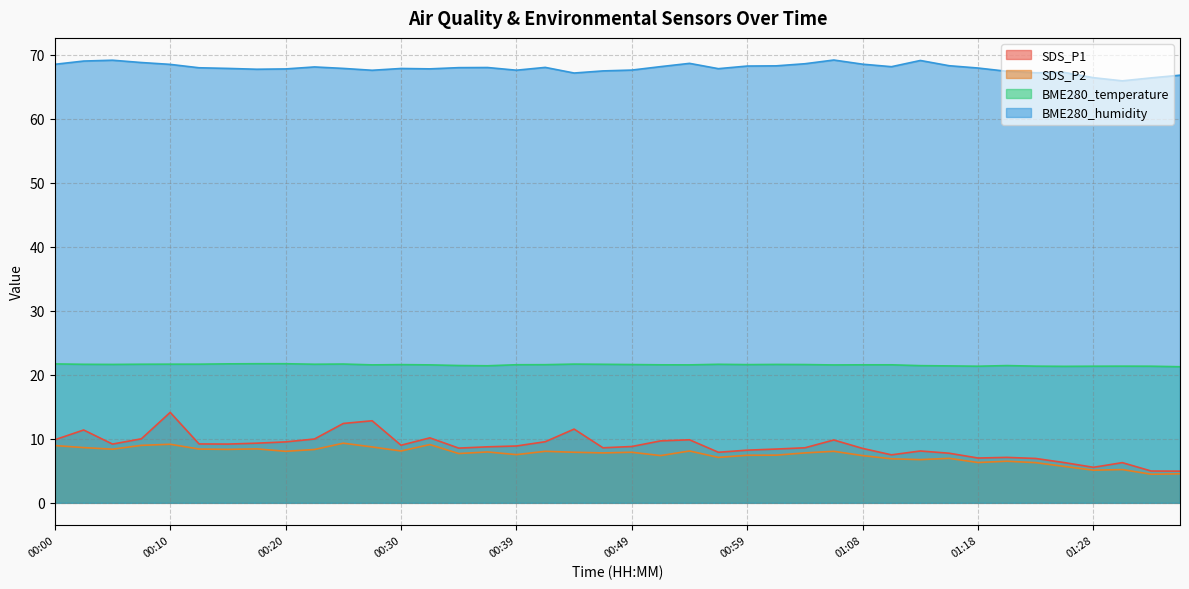

What is the label of the 10th point from the right?

01:13